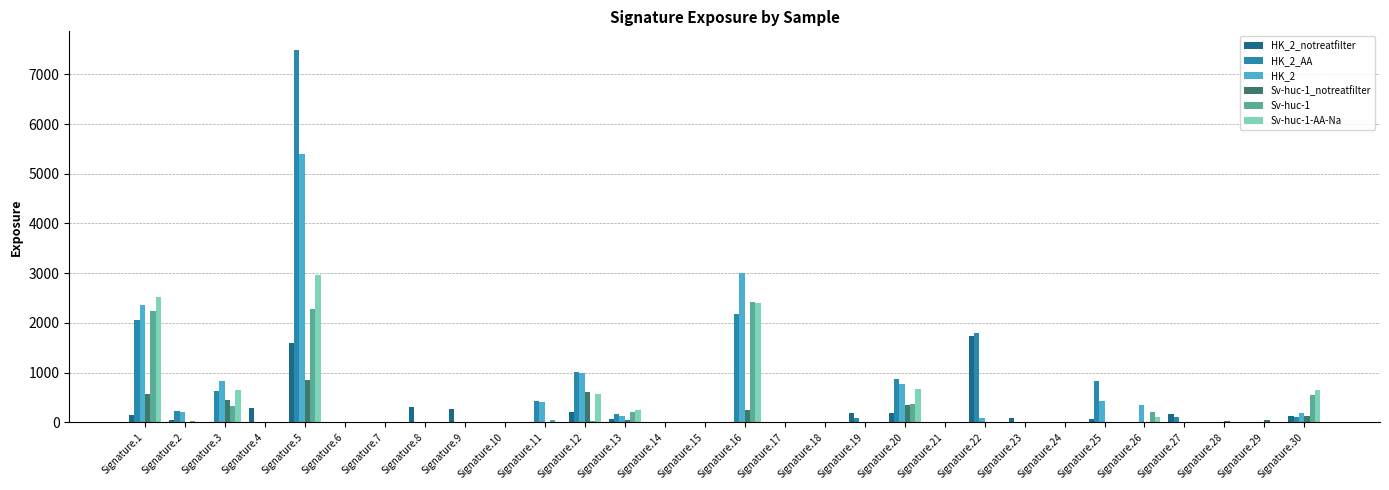

Which series has the largest total across all categories?

HK_2_AA